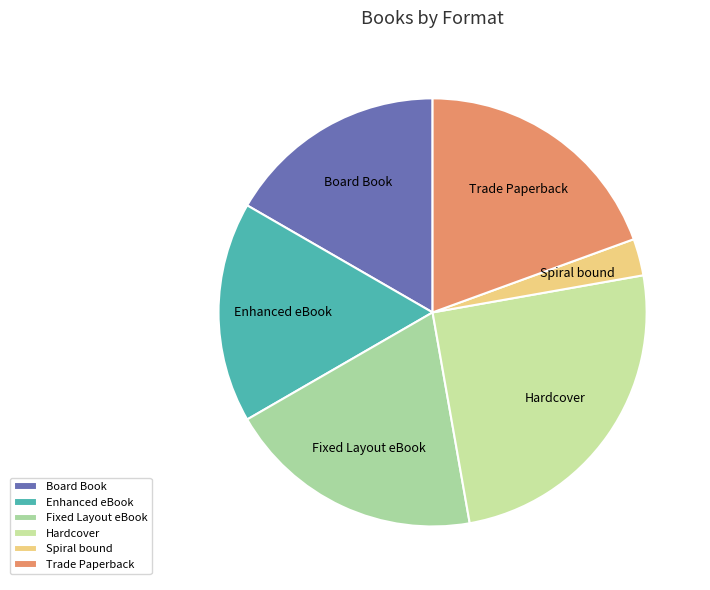

Between Enhanced eBook and Trade Paperback, which is larger?

Trade Paperback